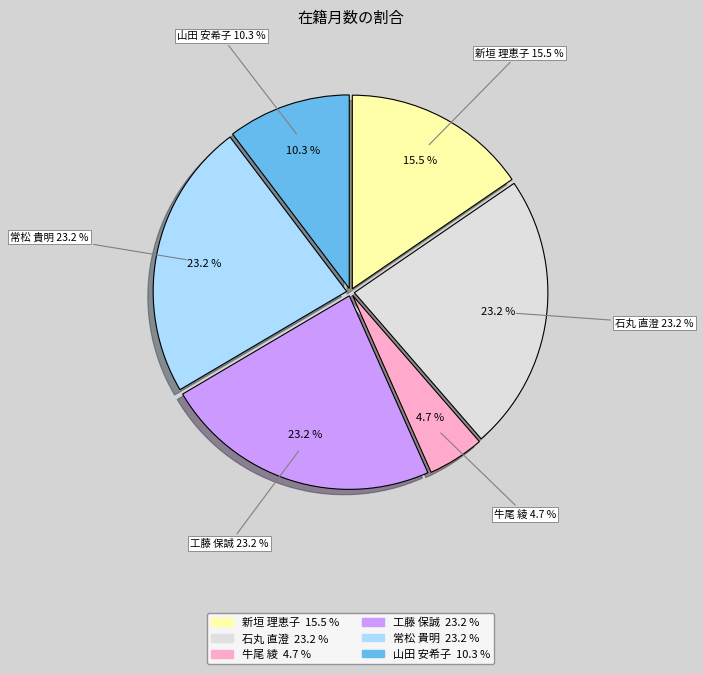

Is there any slice that represents more than half of the pie?

No